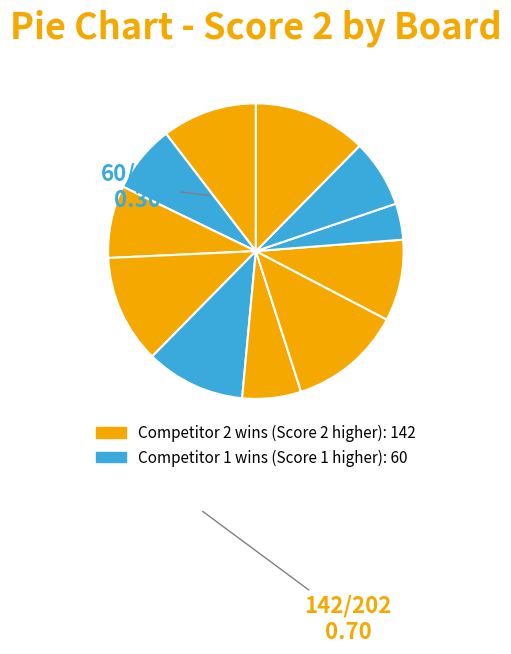

How many segments does this pie chart have?

11